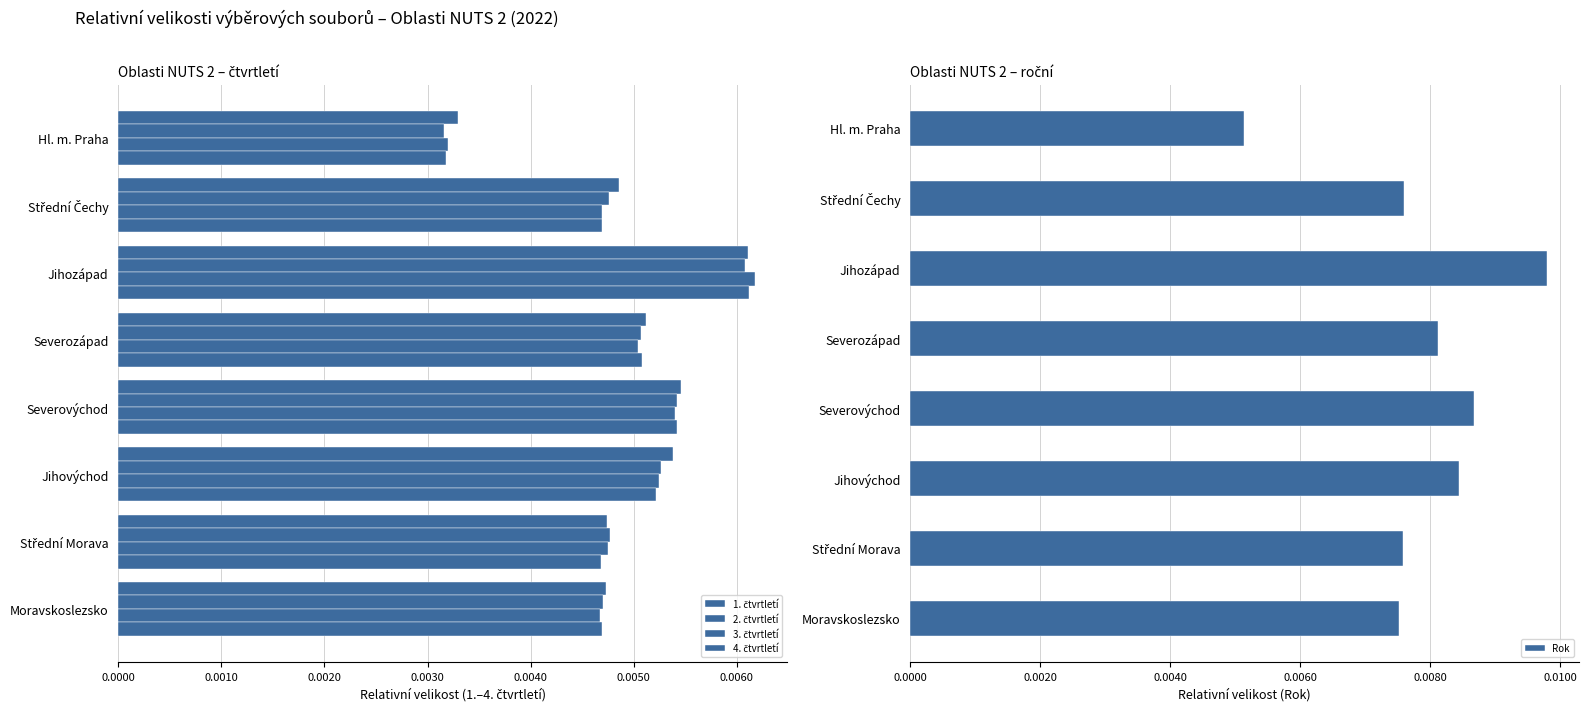

Reading left to right, list all the values displayed in this chart.

1. čtvrtletí: 0.0	0.0	0.0	0.0	0.0	0.0	0.0	0.0
2. čtvrtletí: 0.0	0.0	0.0	0.0	0.0	0.0	0.0	0.0
3. čtvrtletí: 0.0	0.0	0.0	0.0	0.0	0.0	0.0	0.0
4. čtvrtletí: 0.0	0.0	0.0	0.0	0.0	0.0	0.0	0.0
Rok: 0.0	0.0	0.0	0.0	0.0	0.0	0.0	0.0